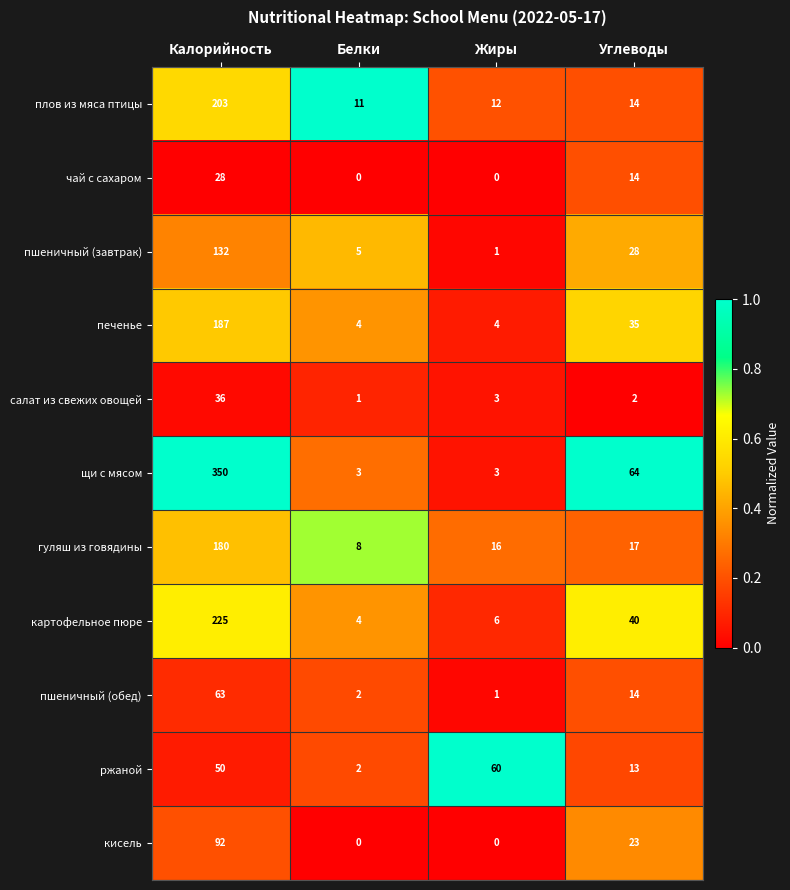

At Калорийность, list the series in order from largest to smallest.

щи с мясом, картофельное пюре, плов из мяса птицы, печенье, гуляш из говядины, пшеничный (завтрак), кисель, пшеничный (обед), ржаной, салат из свежих овощей, чай с сахаром